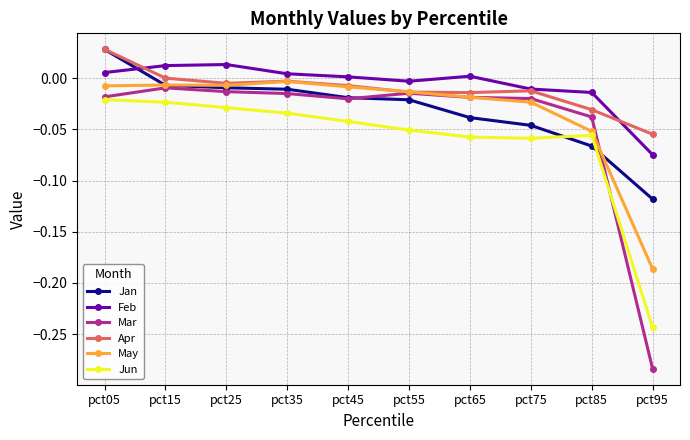

True or false: Jun and Apr intersect in this chart.

False